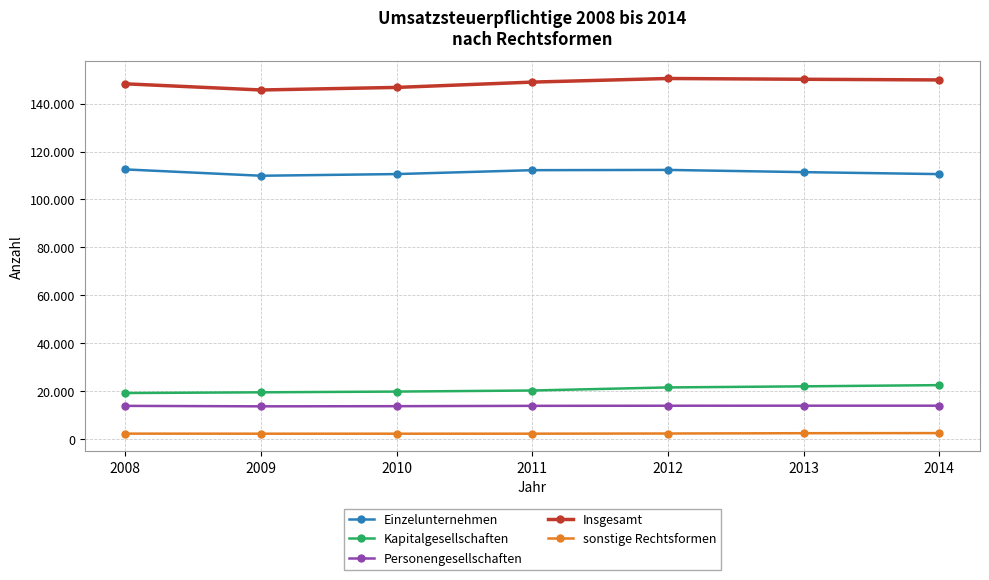

What is the minimum value shown in the chart?

2164